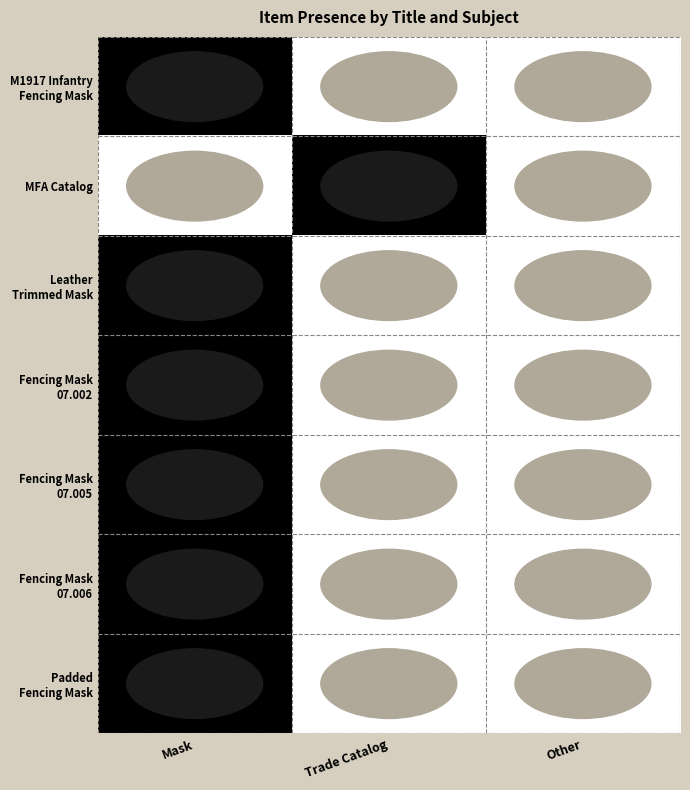

Rank the series by their maximum value, from lowest to highest.

M1917 Infantry Fencing Mask, MFA Catalog, Leather Trimmed Mask, Fencing Mask 07.002, Fencing Mask 07.005, Fencing Mask 07.006, Padded Fencing Mask